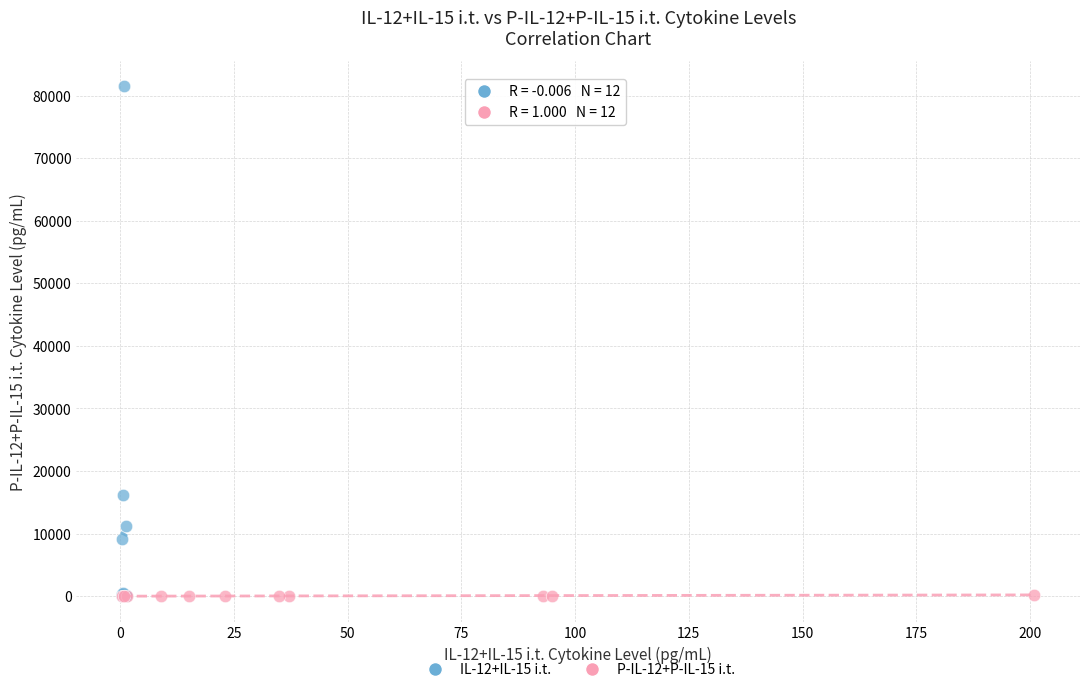

Which series has the widest spread of Y values?

IL-12+IL-15 i.t.